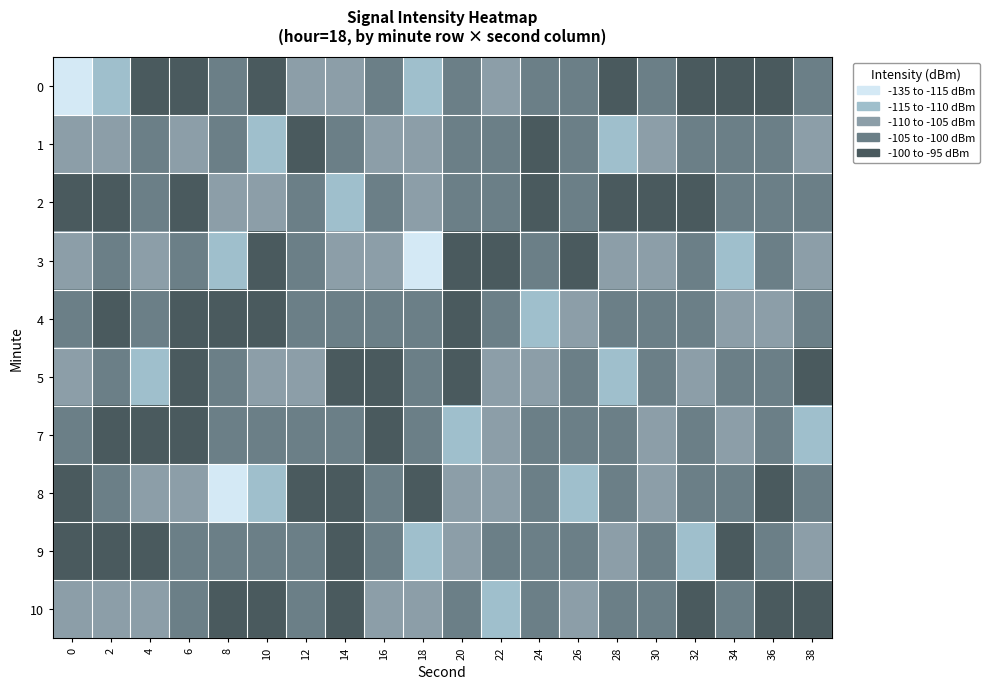

Count the number of categories in the chart.

20